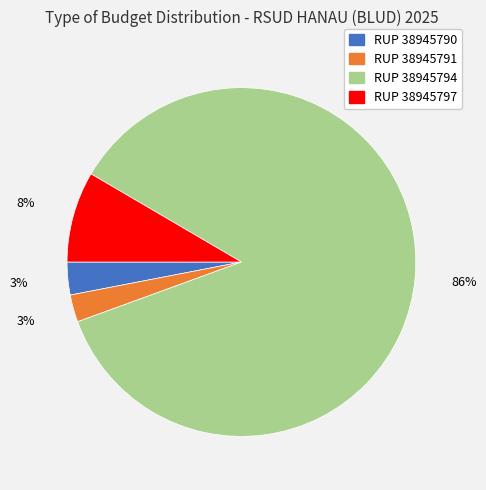

True or false: RUP 38945794 accounts for 86% of the total.

True